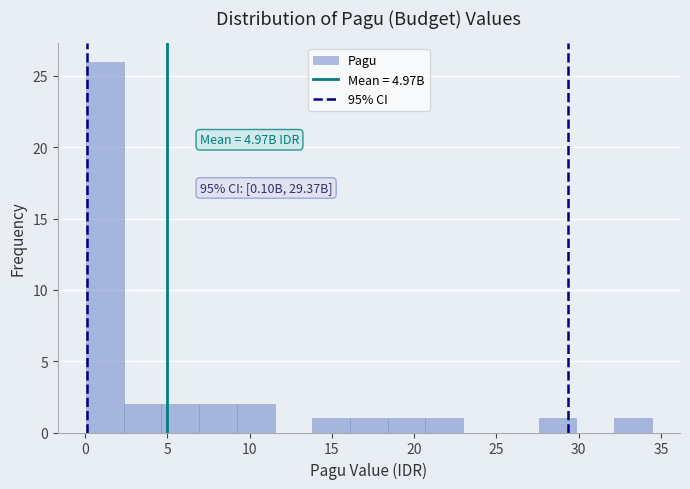

Which range on the x-axis has the tallest bar?

0.0 to 2.5